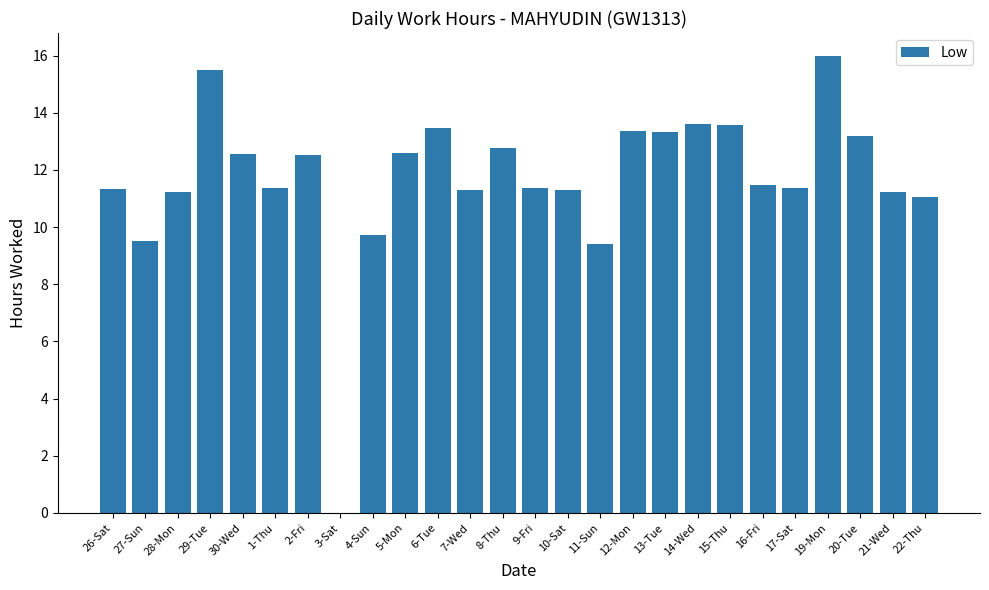

Approximately how many times larger is the value at 29-Tue compared to 9-Fri?

1.4